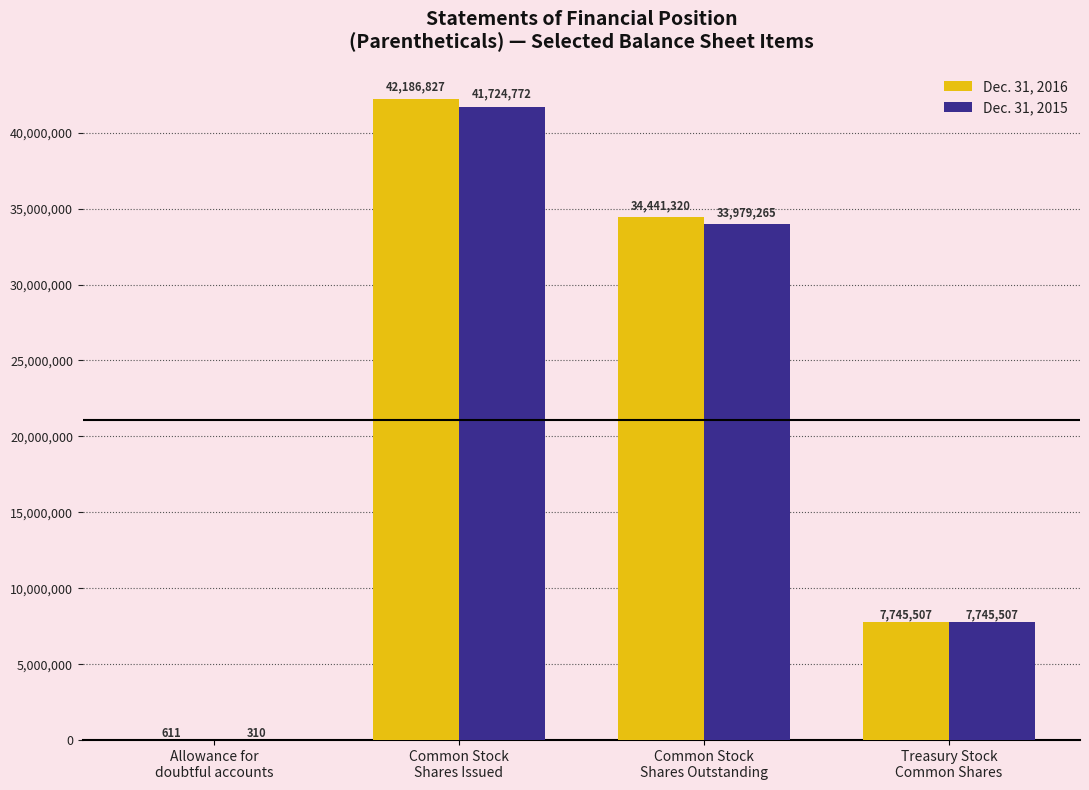

At which category is the sum across all series the highest?

Common Stock
Shares Issued